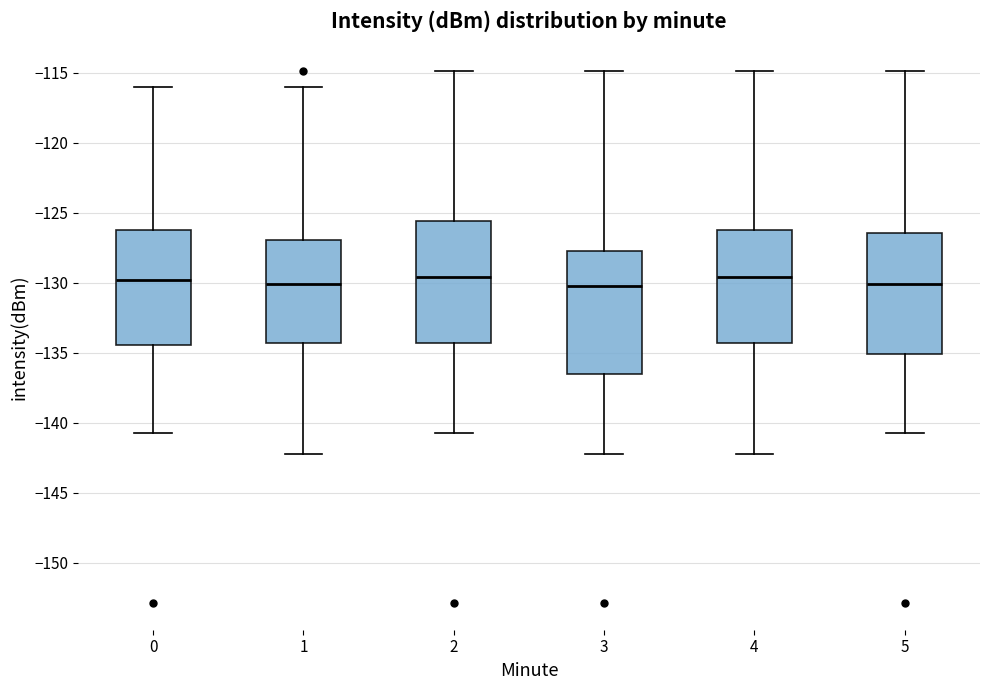

Reading left to right, transcribe this box plot: for each box, give where its median line is, the range the box spans, and where its two whiskers end, as read against the y-axis. The values are not printed on the chart, so give them approximately, as read against the axis.

0: median -130.0, box -134.5 to -126.0, whiskers -140.5 to -116.0
1: median -130.0, box -134.5 to -127.0, whiskers -142.5 to -116.0
2: median -129.5, box -134.5 to -125.5, whiskers -140.5 to -115.0
3: median -130.0, box -136.5 to -127.5, whiskers -142.5 to -115.0
4: median -129.5, box -134.5 to -126.0, whiskers -142.5 to -115.0
5: median -130.0, box -135.0 to -126.5, whiskers -140.5 to -115.0